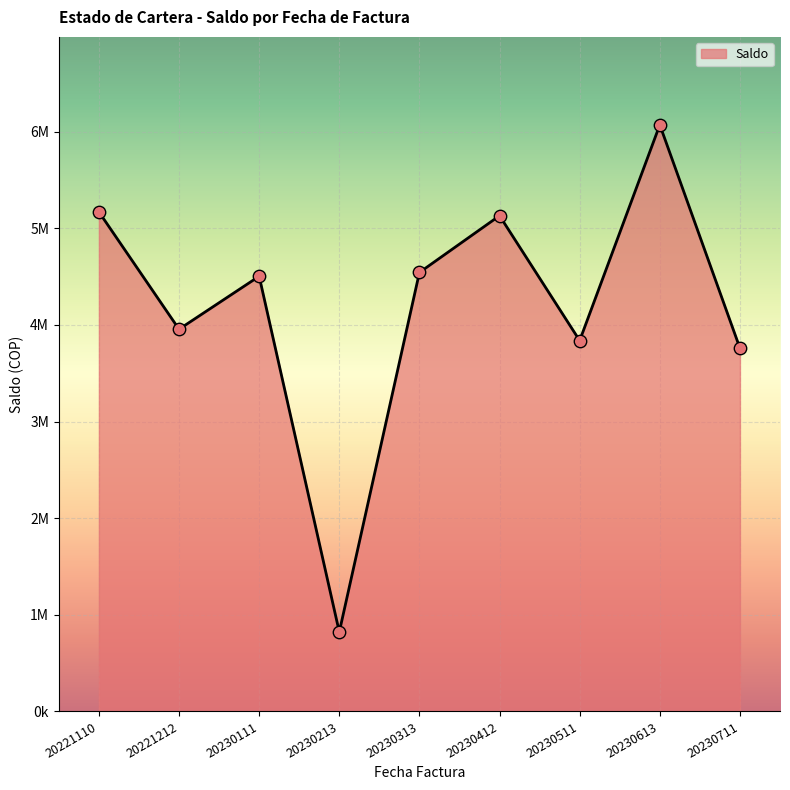

Does the chart have visible grid lines?

Yes